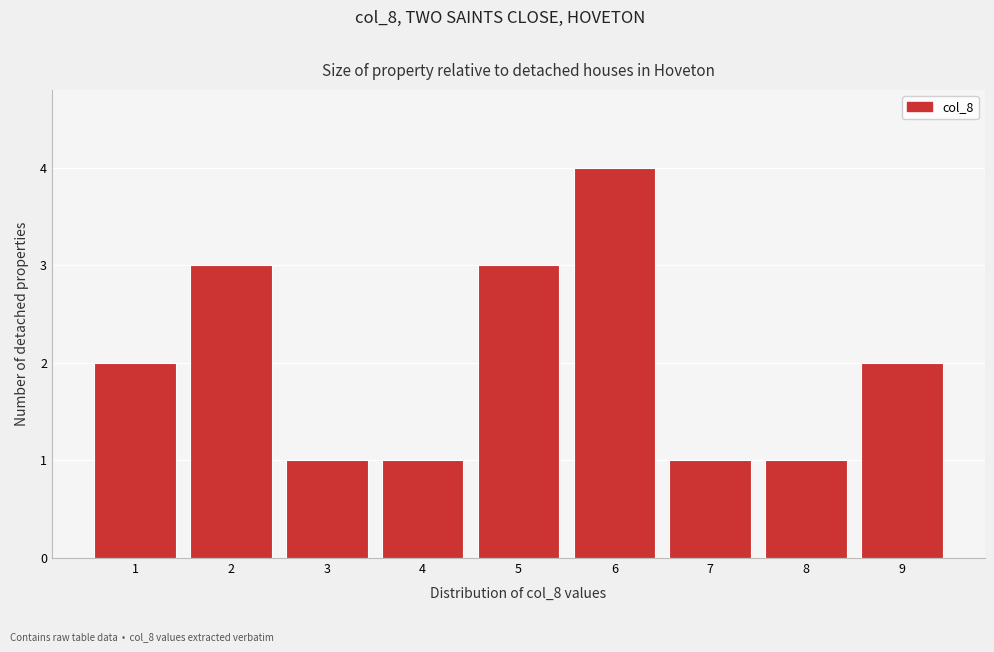

Reading left to right, list every bar in this chart as the range it spans on the x-axis followed by its height. The values are not printed on the chart, so give them approximately, as read against the axis.

0.5 to 1.5: 2
1.5 to 2.5: 3
2.5 to 3.5: 1
3.5 to 4.5: 1
4.5 to 5.5: 3
5.5 to 6.5: 4
6.5 to 7.5: 1
7.5 to 8.5: 1
8.5 to 9.5: 2